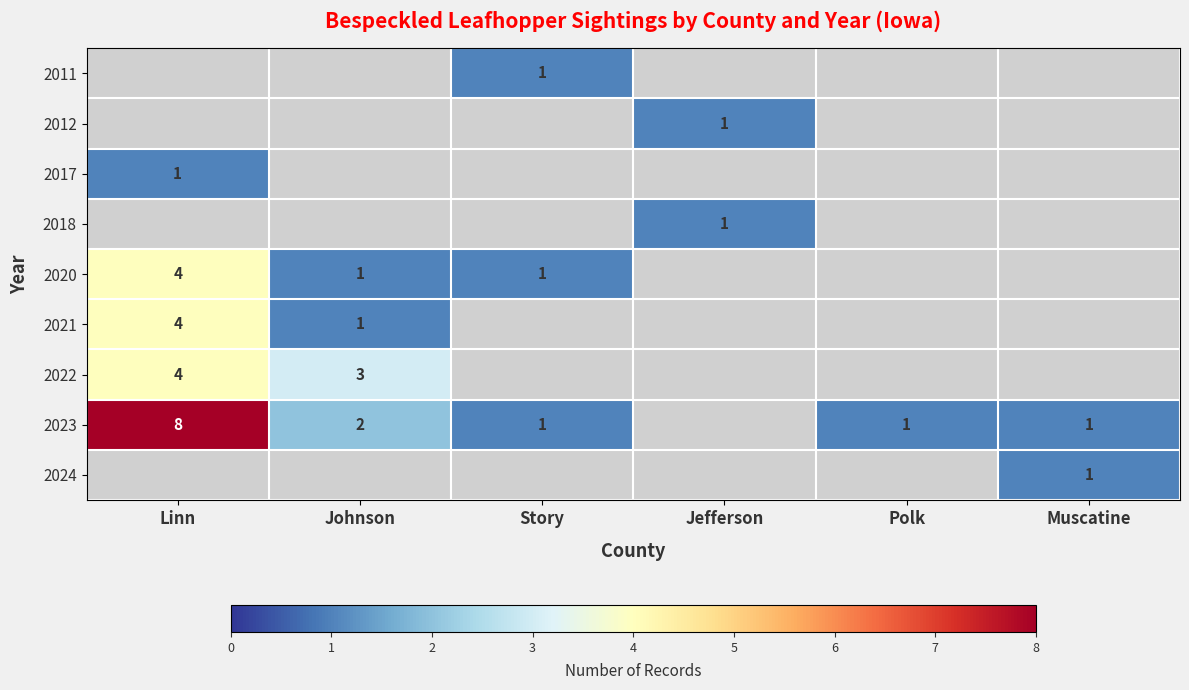

Is the value of 2022 at Linn greater than the value of 2023 at Muscatine?

Yes